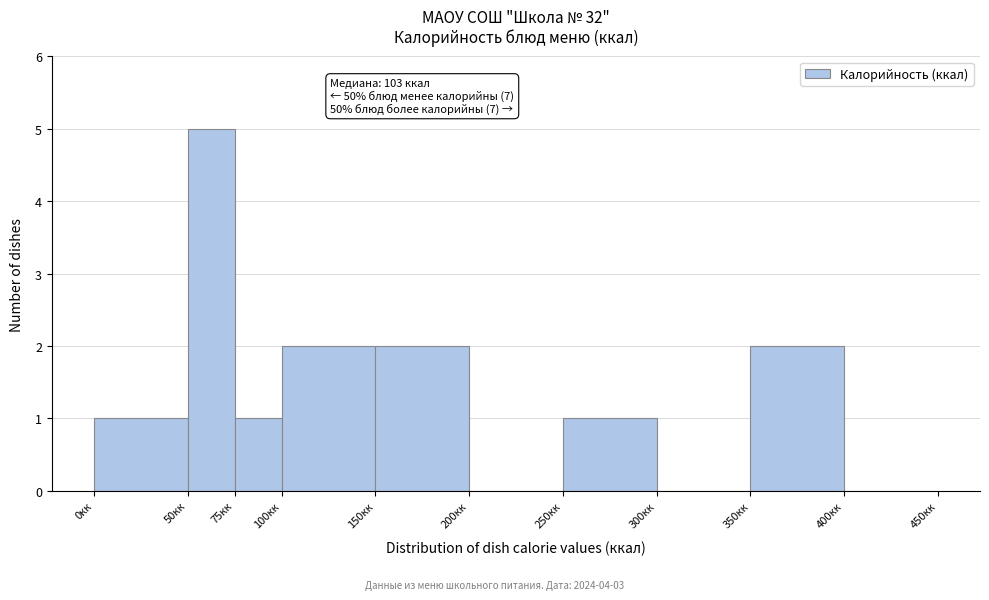

Which range on the x-axis has the tallest bar?

50 to 75